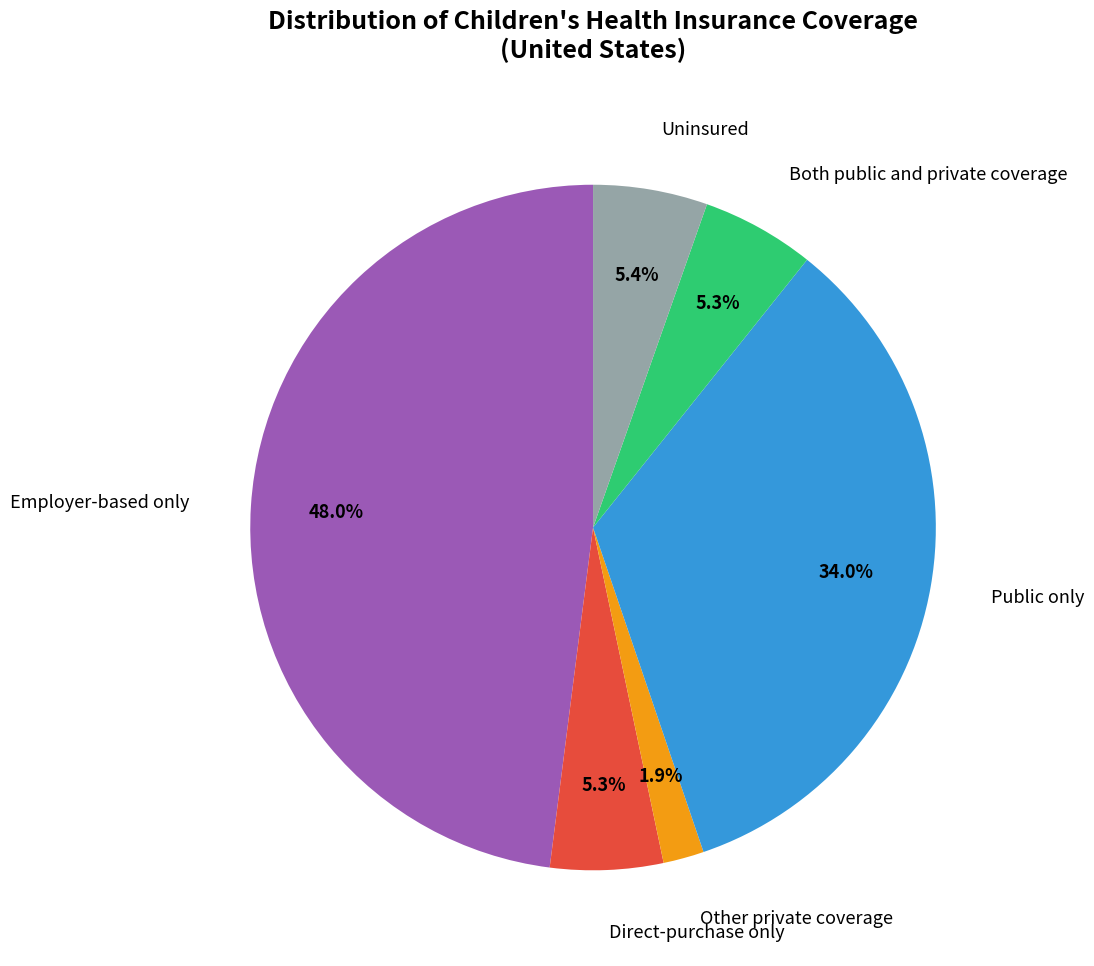

Is there any slice that represents more than half of the pie?

No